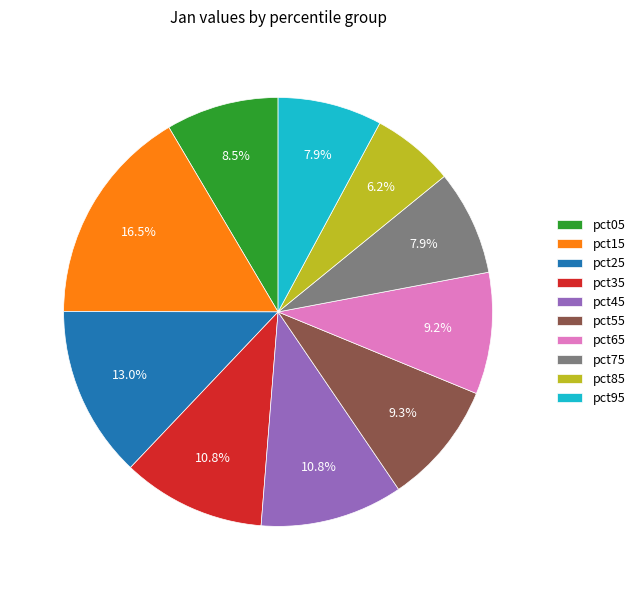

Which slice is the largest?

pct15